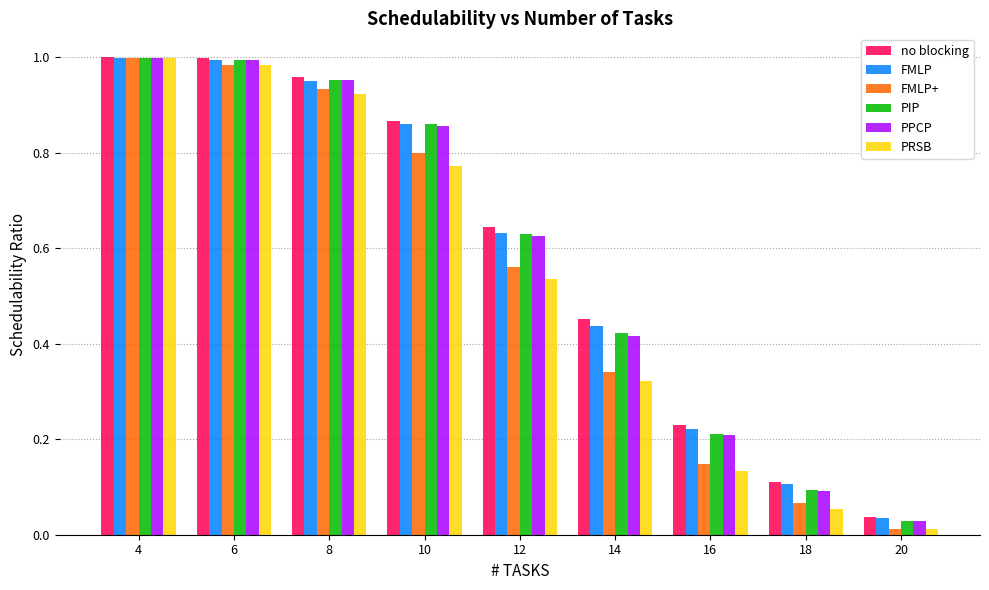

At how many categories does at least one series exceed 0?

9